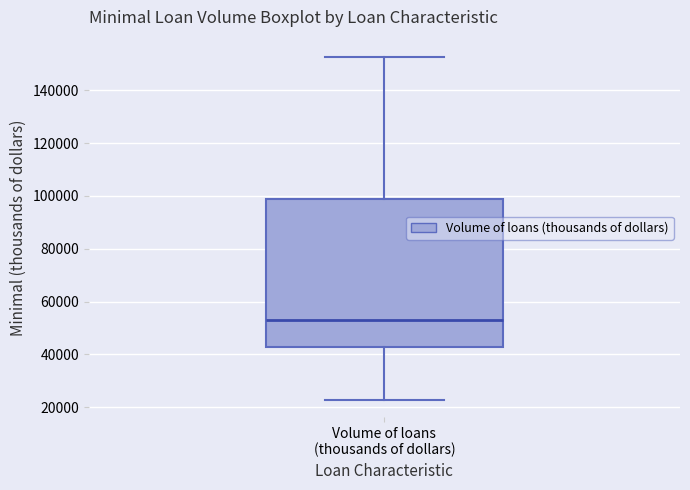

Transcribe this box plot: give where the median line is, the range the box spans, and where the two whiskers end, as read against the y-axis. The values are not printed on the chart, so give them approximately, as read against the axis.

median 54000, box 42000 to 98000, whiskers 22000 to 152000